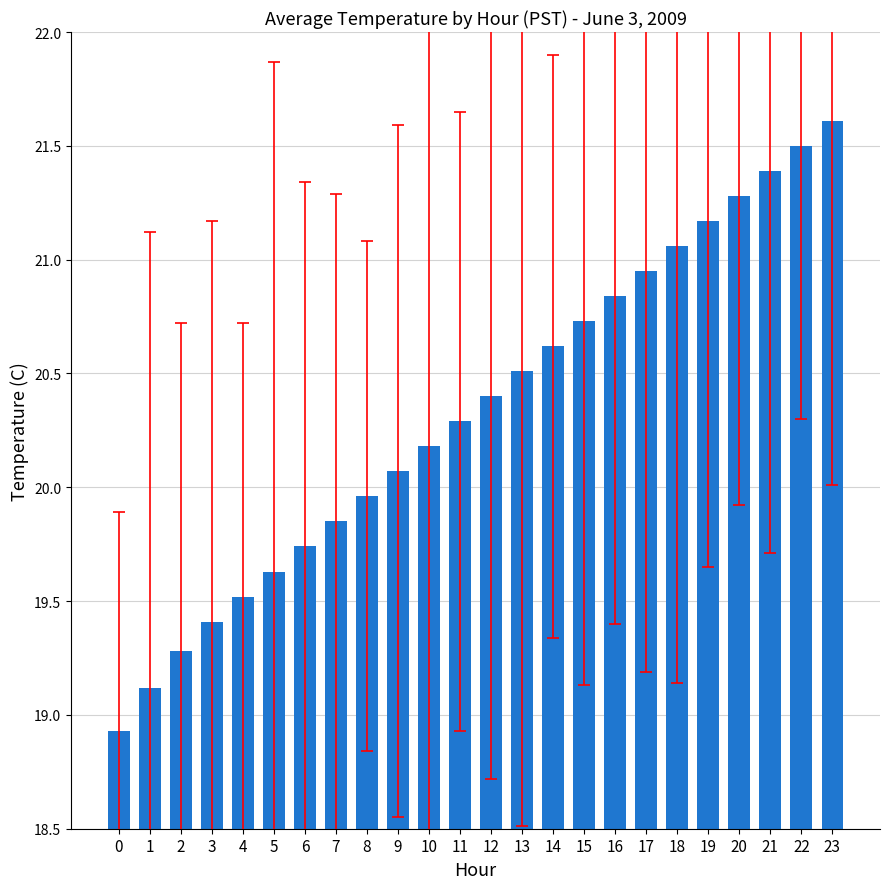

Between 7 and 8, which is larger?

8